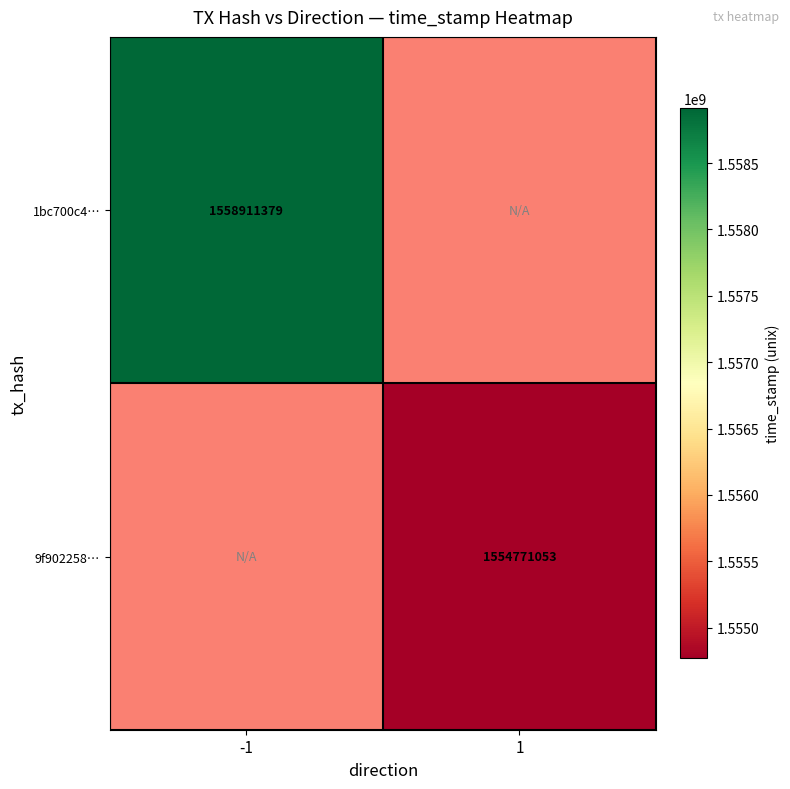

How many data points does each series have?

2